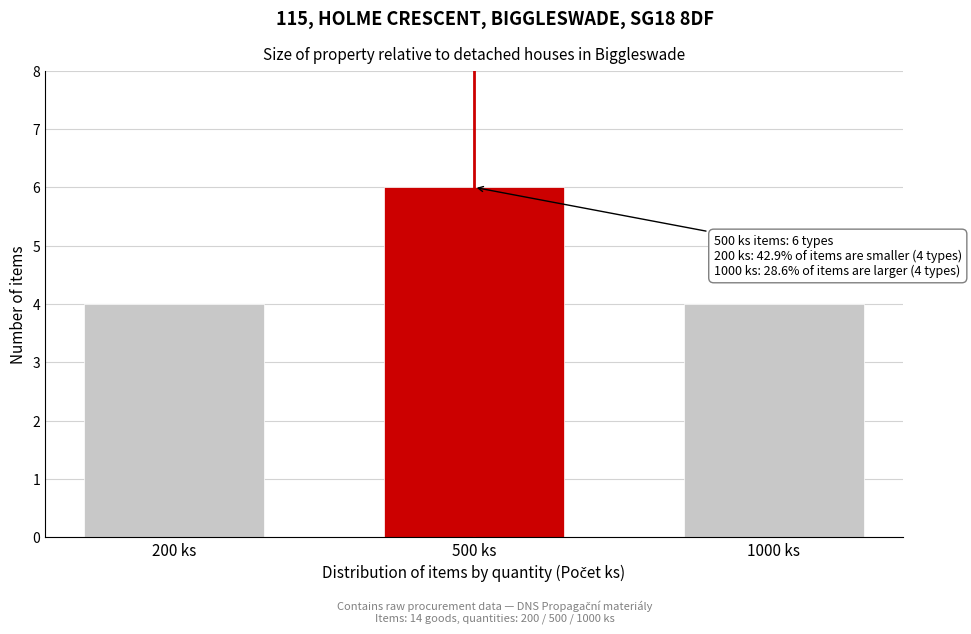

Reading left to right, list all the values displayed in this chart.

4	6	4